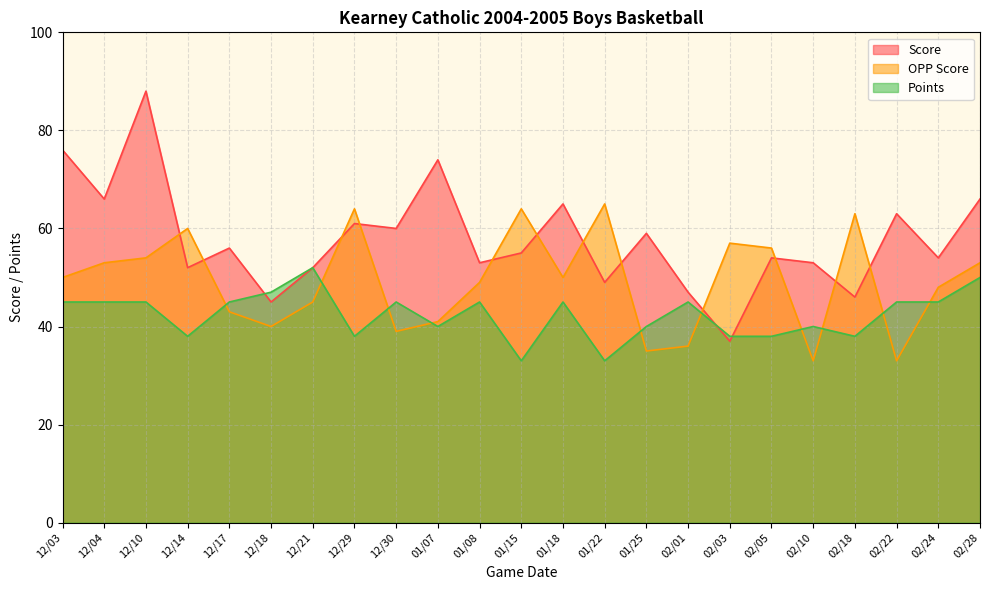

At how many categories does at least one series exceed 79?

1